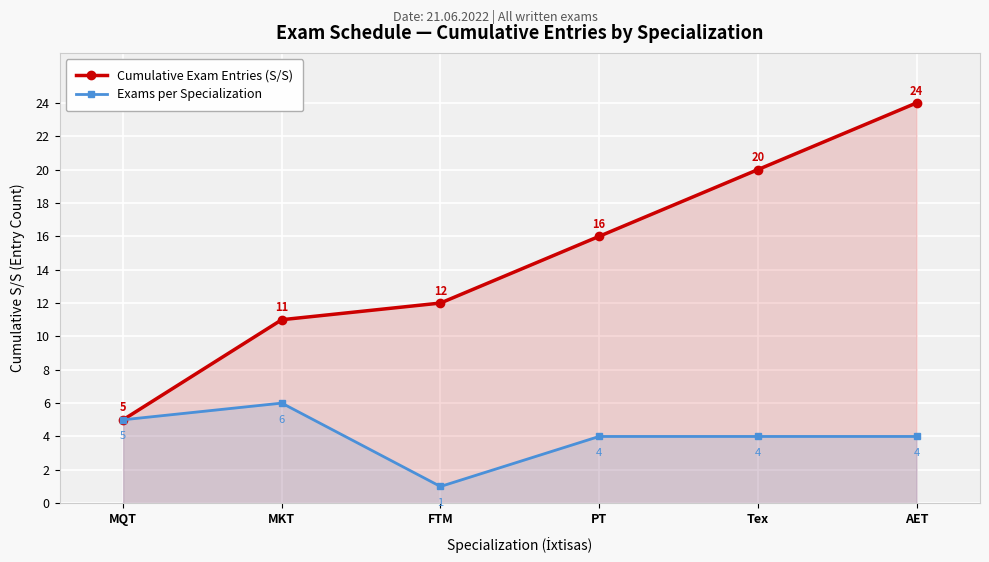

True or false: Exams per Specialization and Cumulative Exam Entries (S/S) intersect in this chart.

False